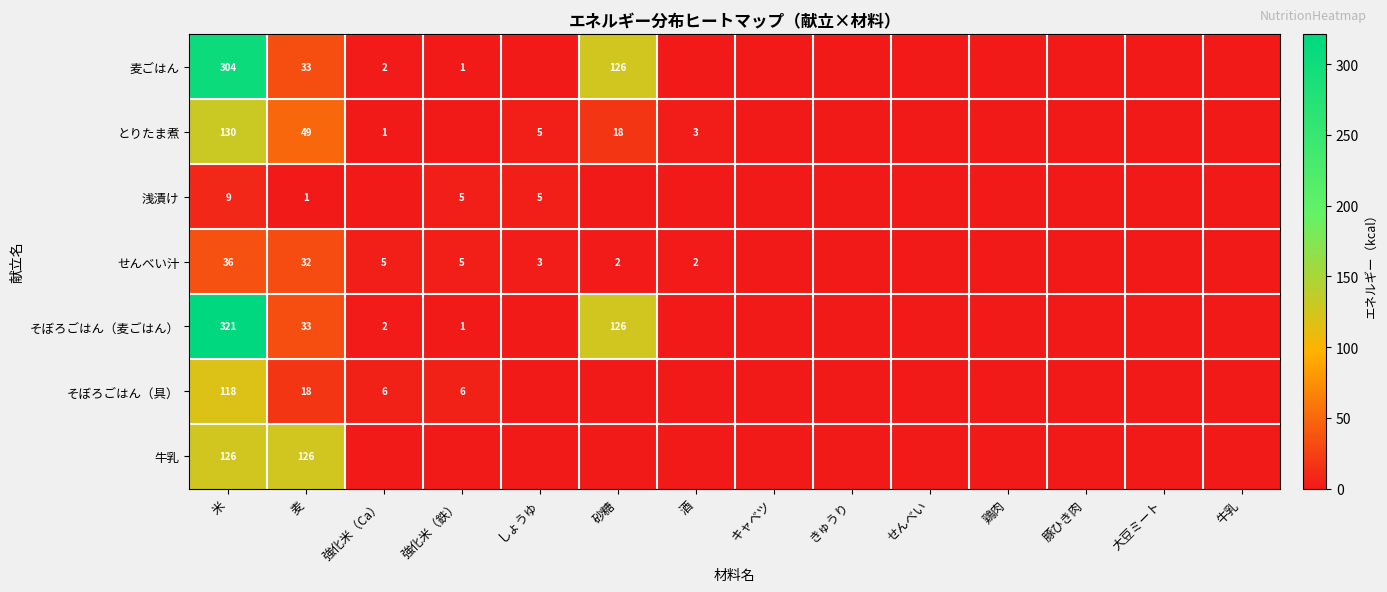

What is the spread (max minus min) of values at 米?

312